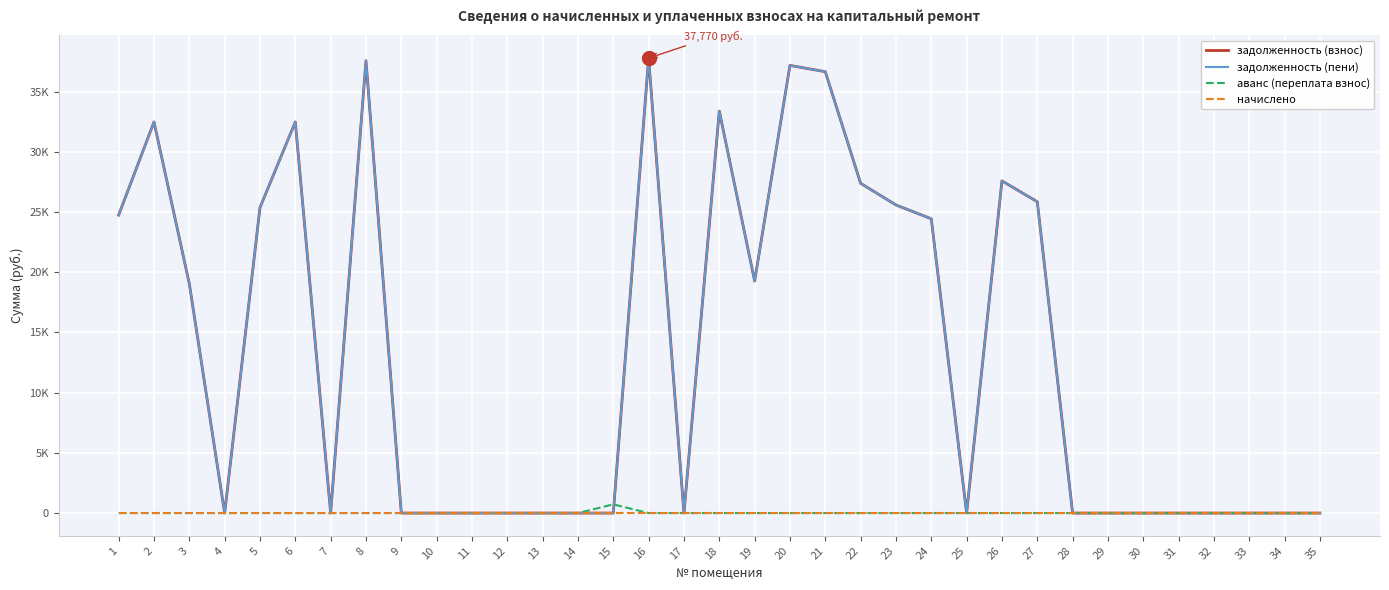

At which label is задолженность (взнос) closest to 18885?

3